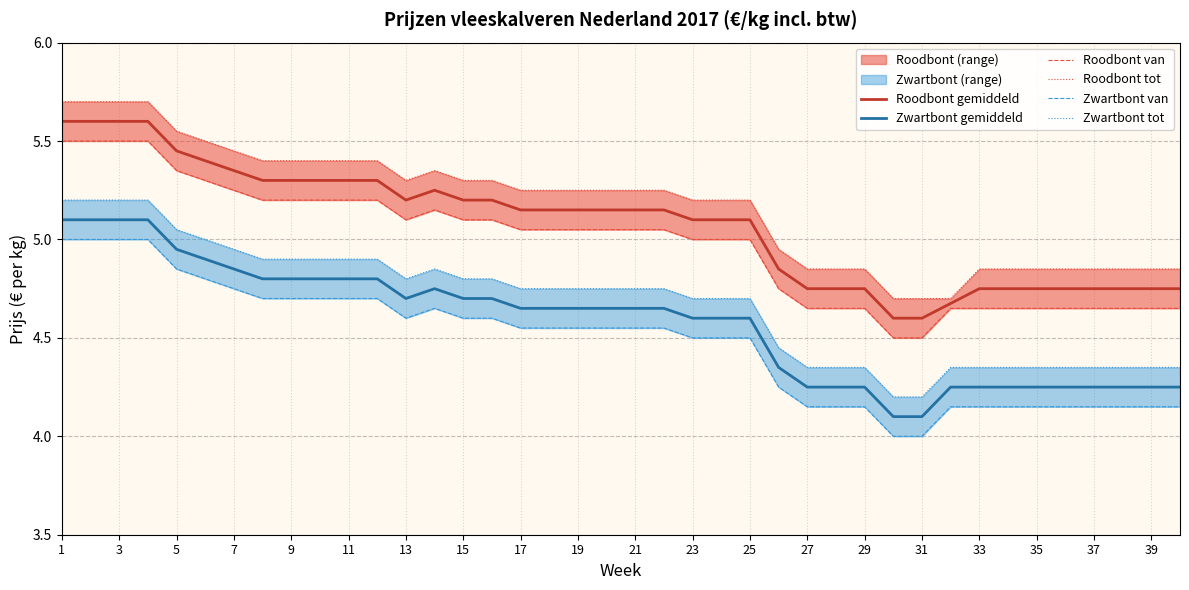

The Roodbont gemiddeld series shows 7.3 at 21. True or false?

False